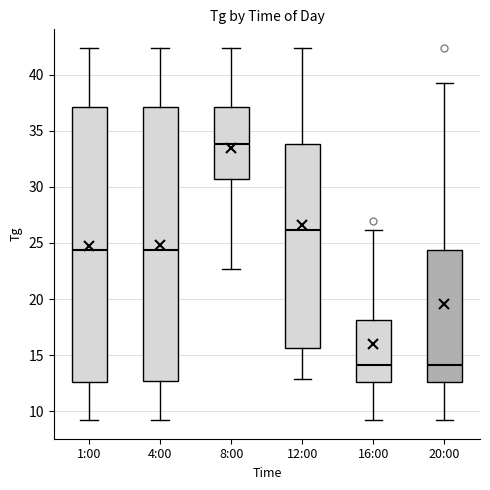

Where is the lower edge of the box for 4:00 on the y-axis? The values are not printed on the chart, so give them approximately, as read against the axis.

12.5